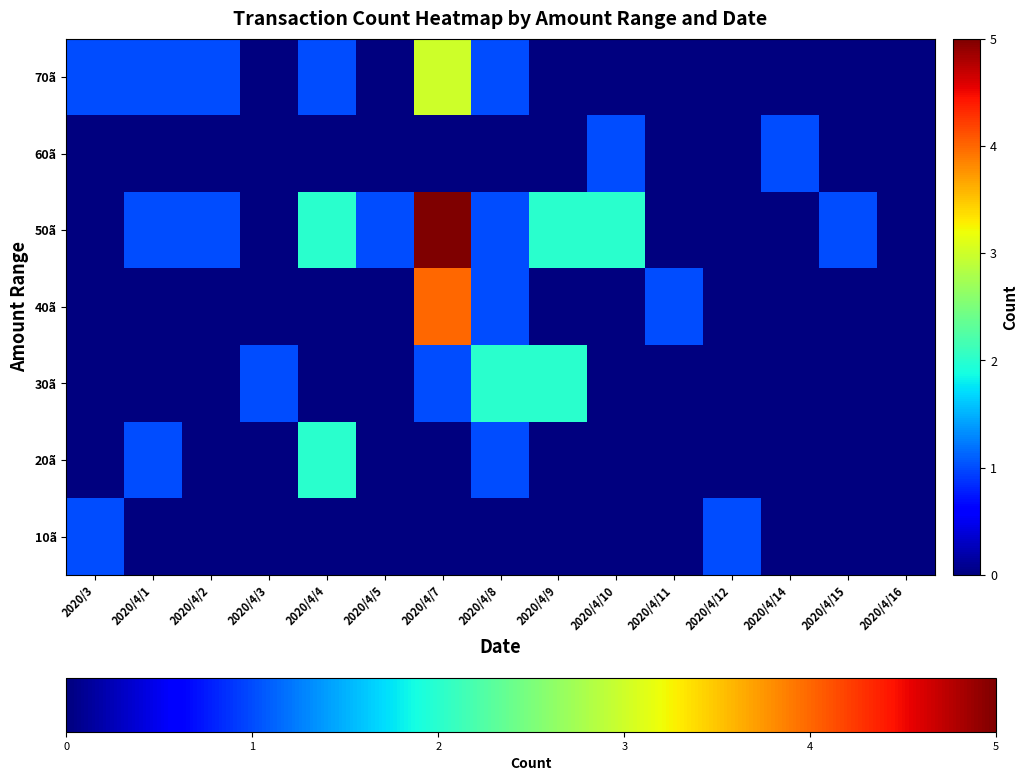

What is the spread (max minus min) of values at 2020/4/15?

1